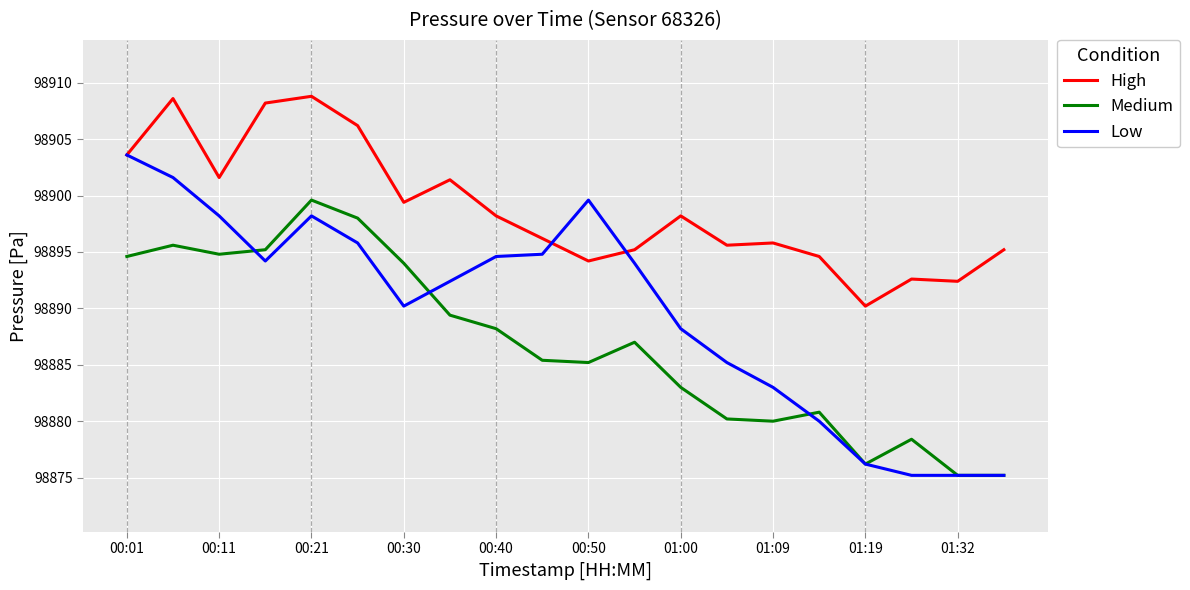

Rank the series by their maximum value, from highest to lowest.

High, Low, Medium